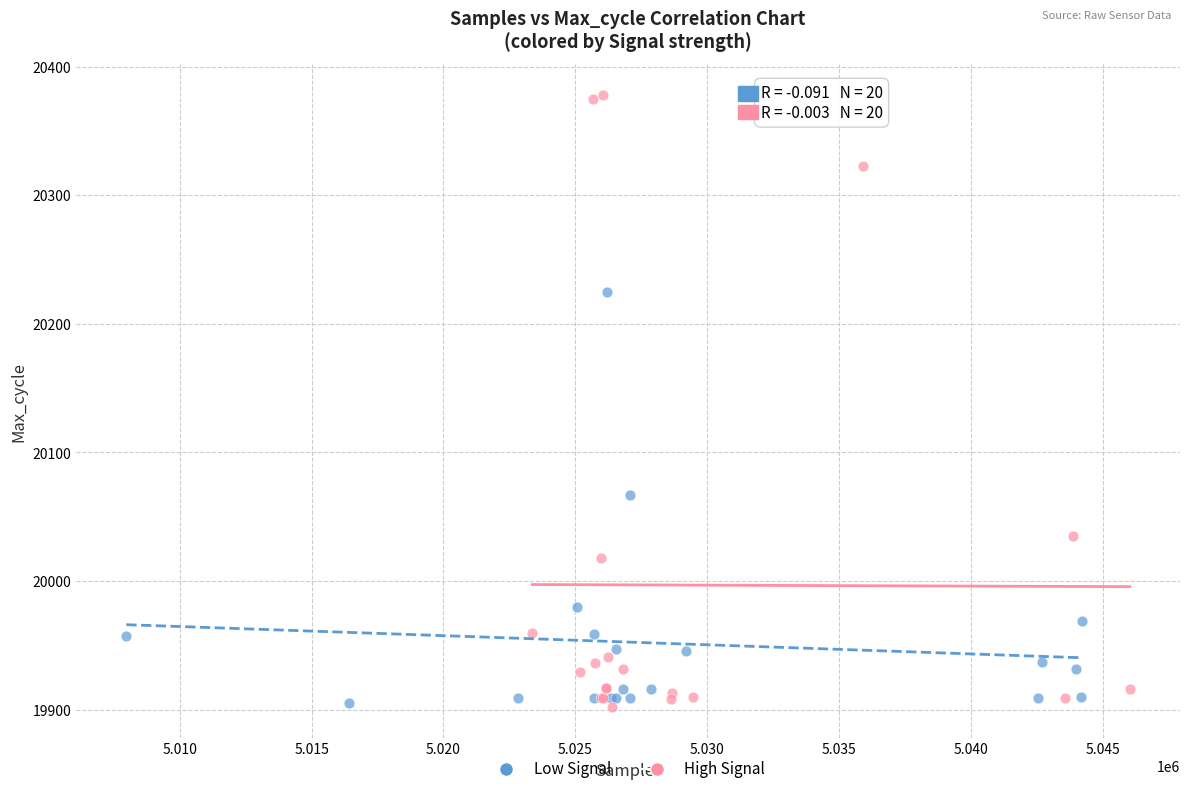

Which series contains the highest Y value?

High Signal